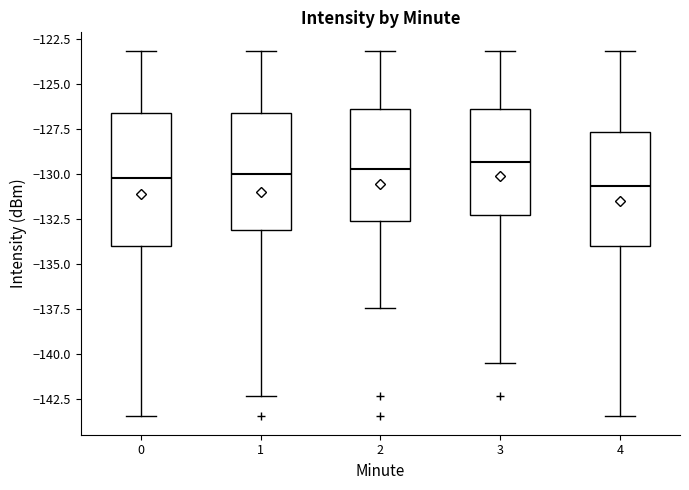

Reading left to right, transcribe this box plot: for each box, give where its median line is, the range the box spans, and where its two whiskers end, as read against the y-axis. The values are not printed on the chart, so give them approximately, as read against the axis.

0: median -130.0, box -134.0 to -126.5, whiskers -143.5 to -123.0
1: median -130.0, box -133.0 to -126.5, whiskers -142.5 to -123.0
2: median -129.5, box -132.5 to -126.5, whiskers -137.5 to -123.0
3: median -129.5, box -132.5 to -126.5, whiskers -140.5 to -123.0
4: median -130.5, box -134.0 to -127.5, whiskers -143.5 to -123.0